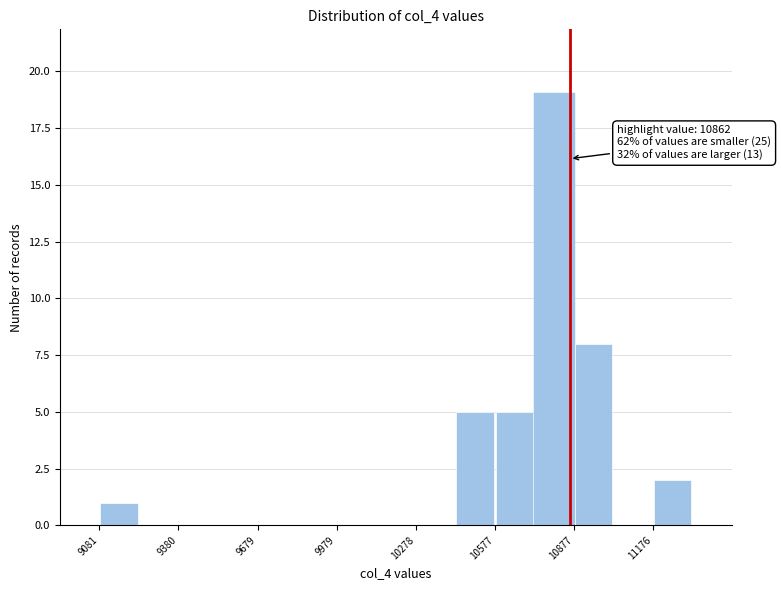

Read against the x-axis, roughly where is the centre of the tallest bar?

10800